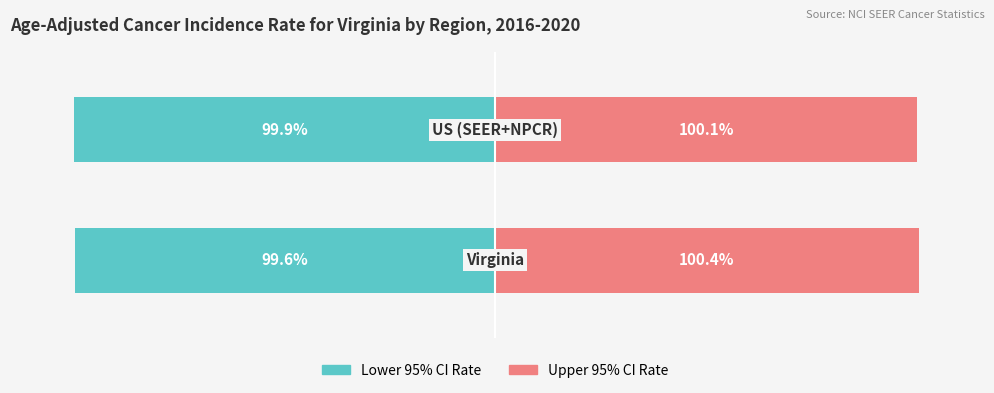

True or false: Lower 95% CI Rate has a value of -99.9 at 1.

True